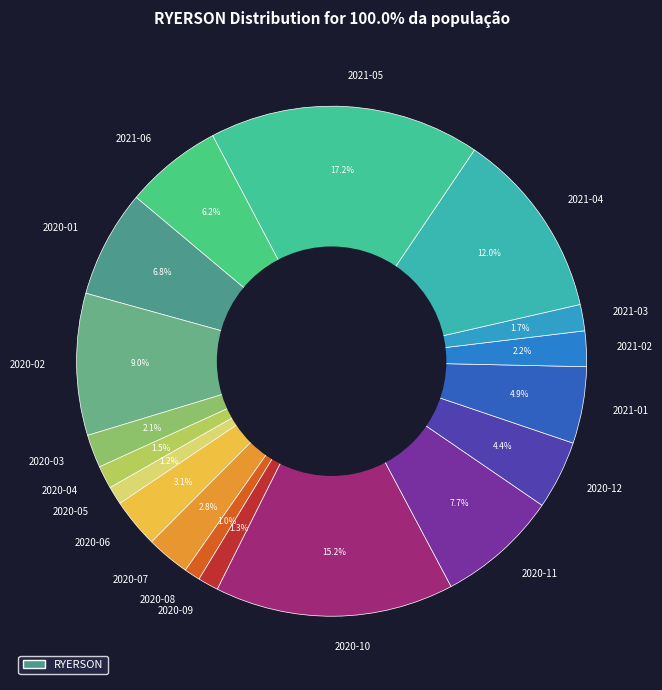

Is there any slice that represents more than half of the pie?

No